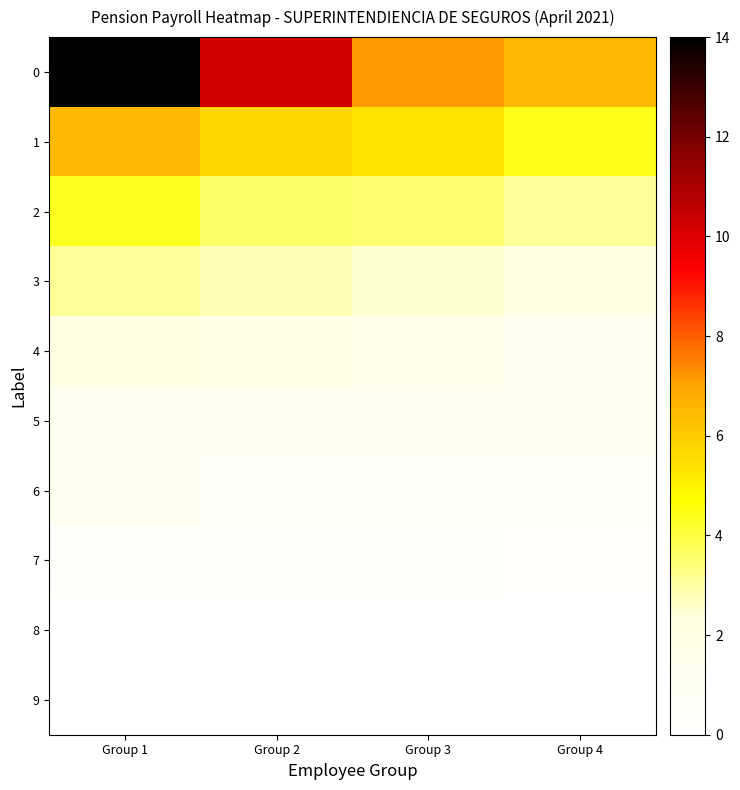

Rank the categories by 2 value from lowest to highest.

Group 4, Group 3, Group 2, Group 1